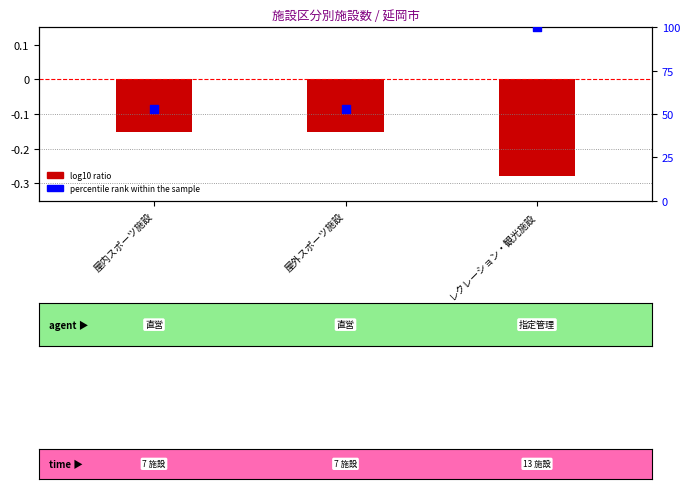

What is the total value across all series at レクレーション・観光施設?

99.7